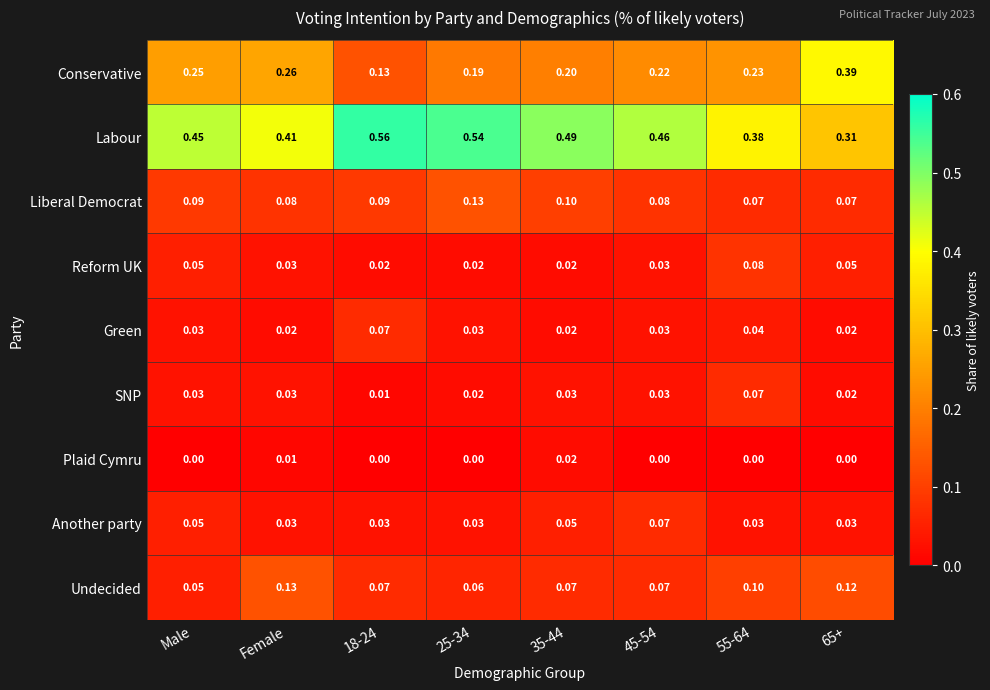

Which series has the widest spread of values?

Conservative